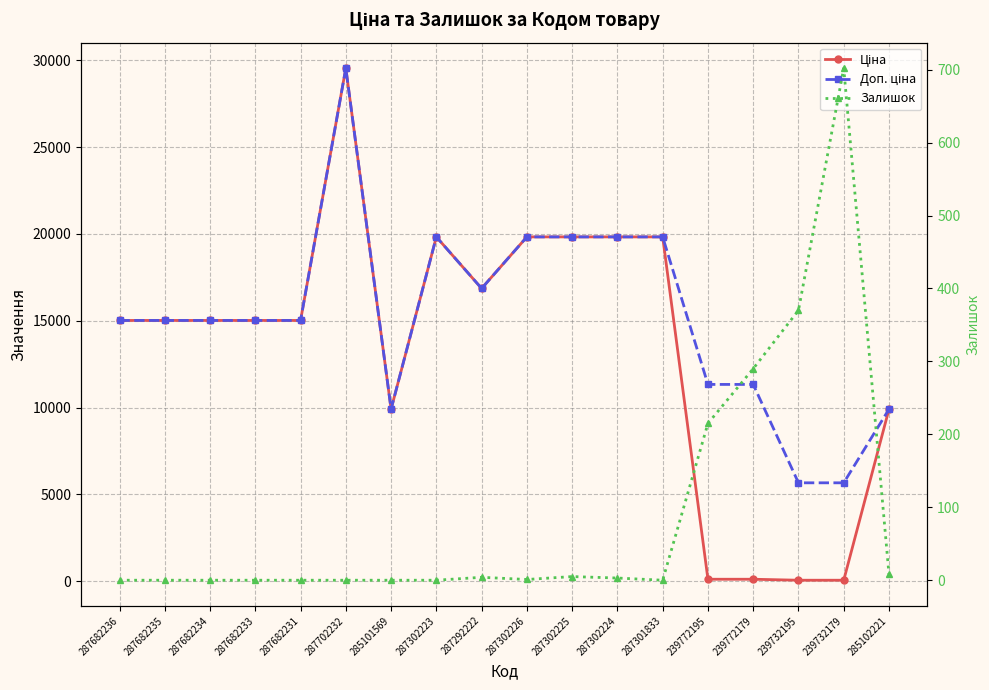

What is the greatest value displayed?

29548.9